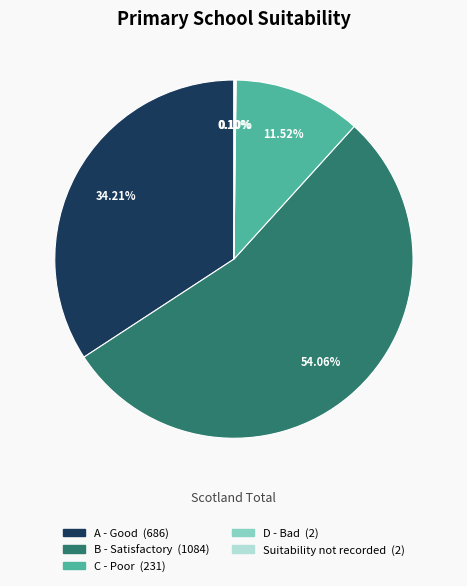

To the nearest percent, what is the average slice percentage?

20%